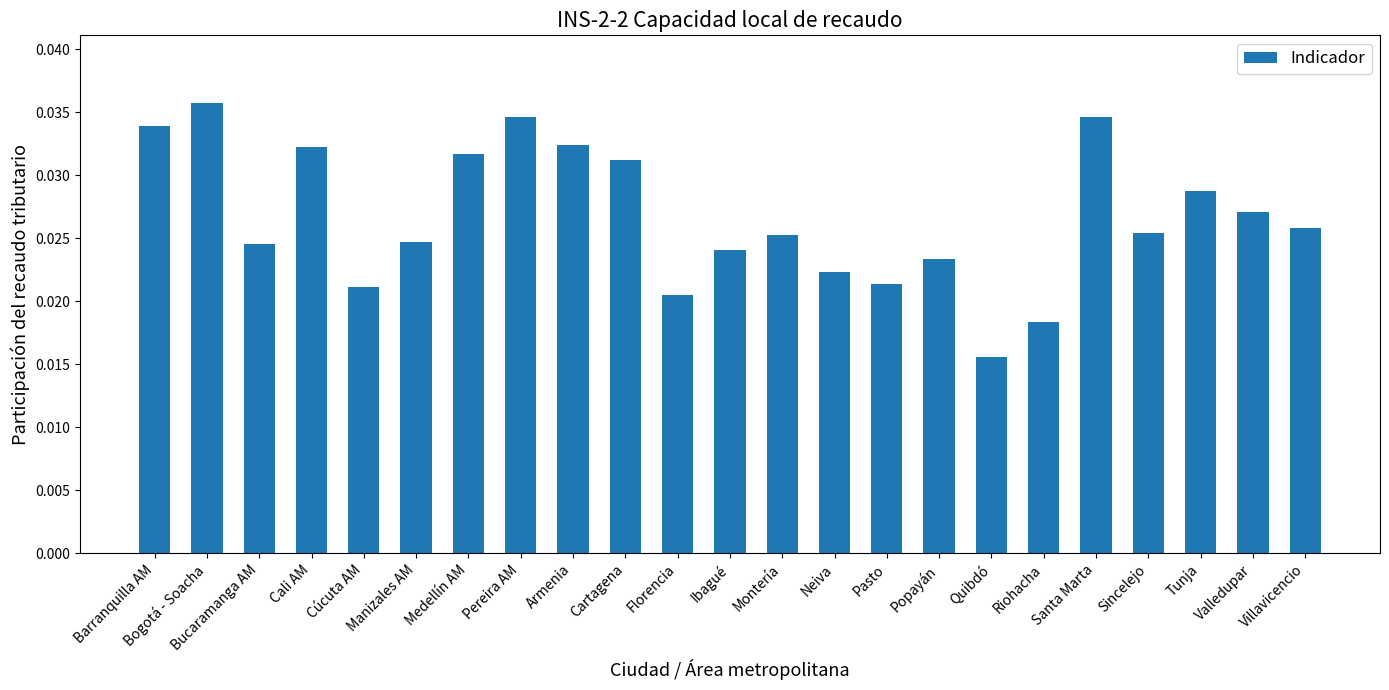

Which category has the lowest value across all series?

Quibdó